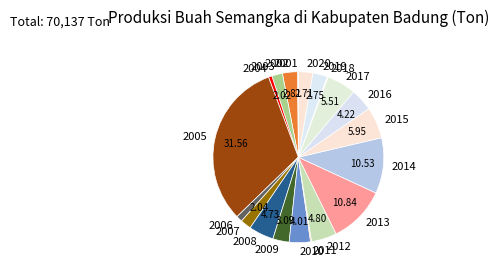

Is 2009 the majority of the pie?

No